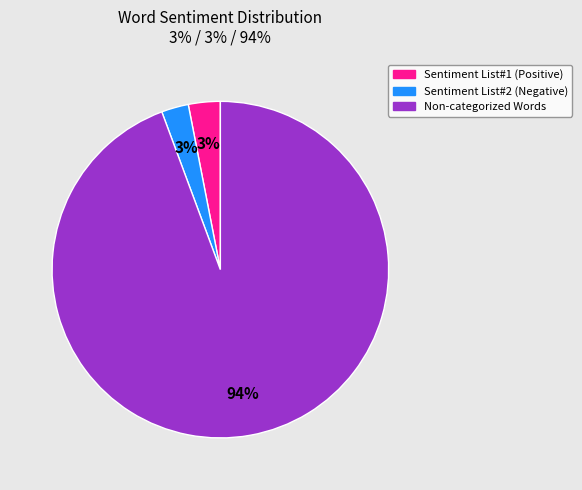

Is there a majority slice in this chart?

Yes